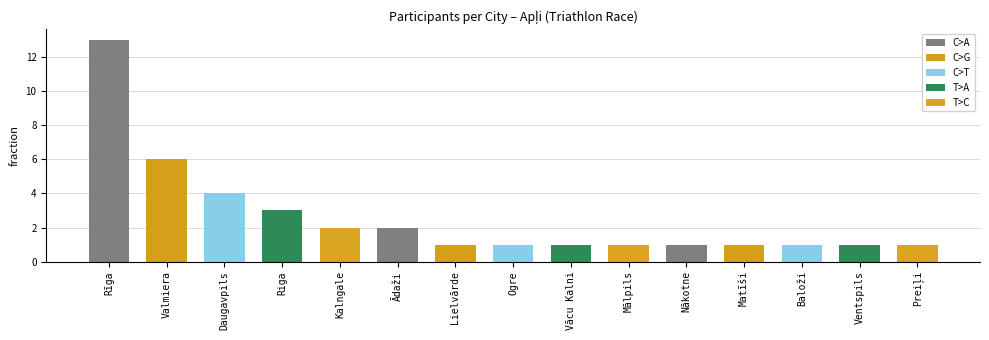

Reading left to right, what are all the values shown in this chart?

13	6	4	3	2	2	1	1	1	1	1	1	1	1	1